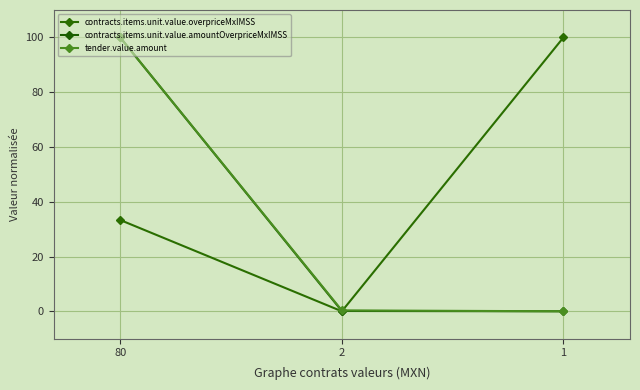

True or false: contracts.items.unit.value.amountOverpriceMxIMSS has a value of 0.1 at 2.

True